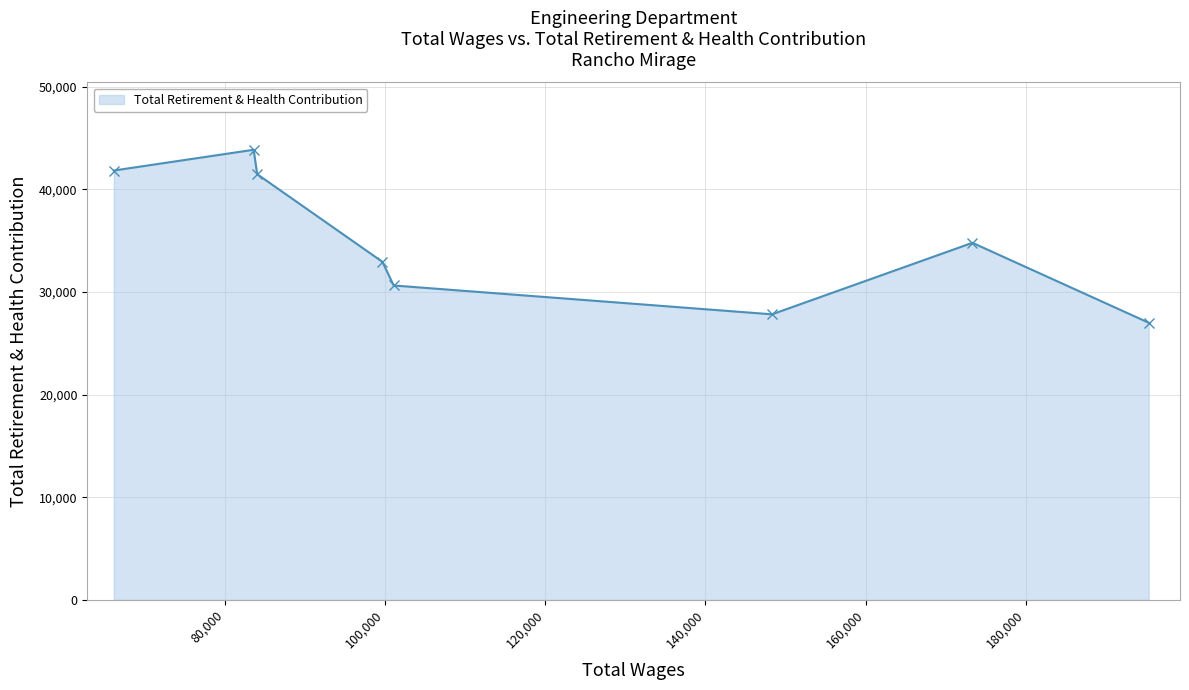

What is the difference between the maximum and minimum values?

16862